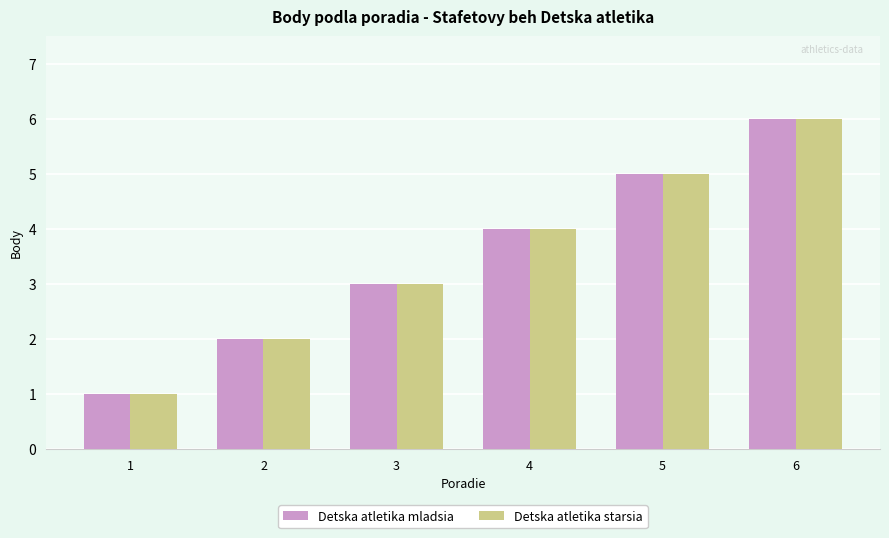

How many bars are there in total?

12